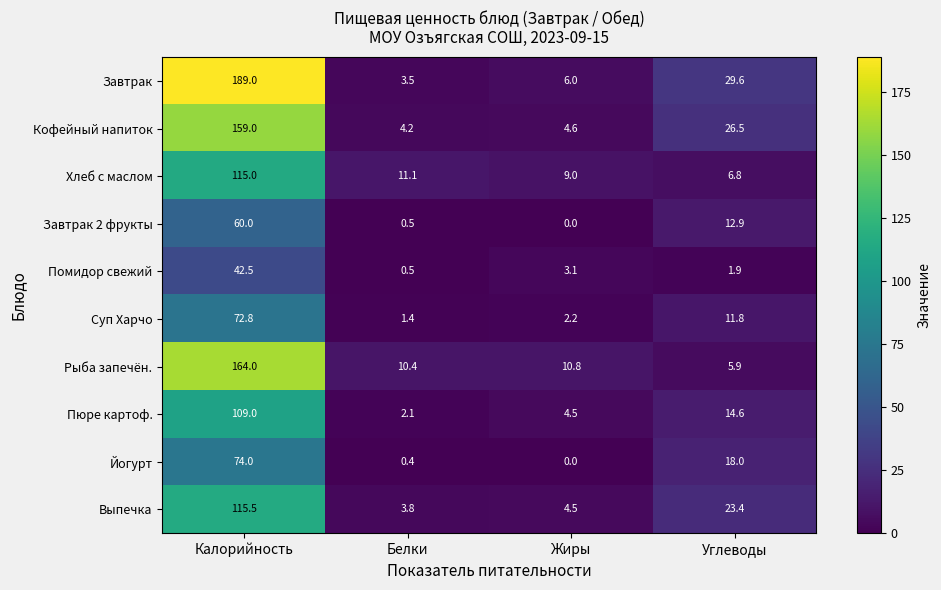

What is the sum of all Помидор свежий values?

48.0